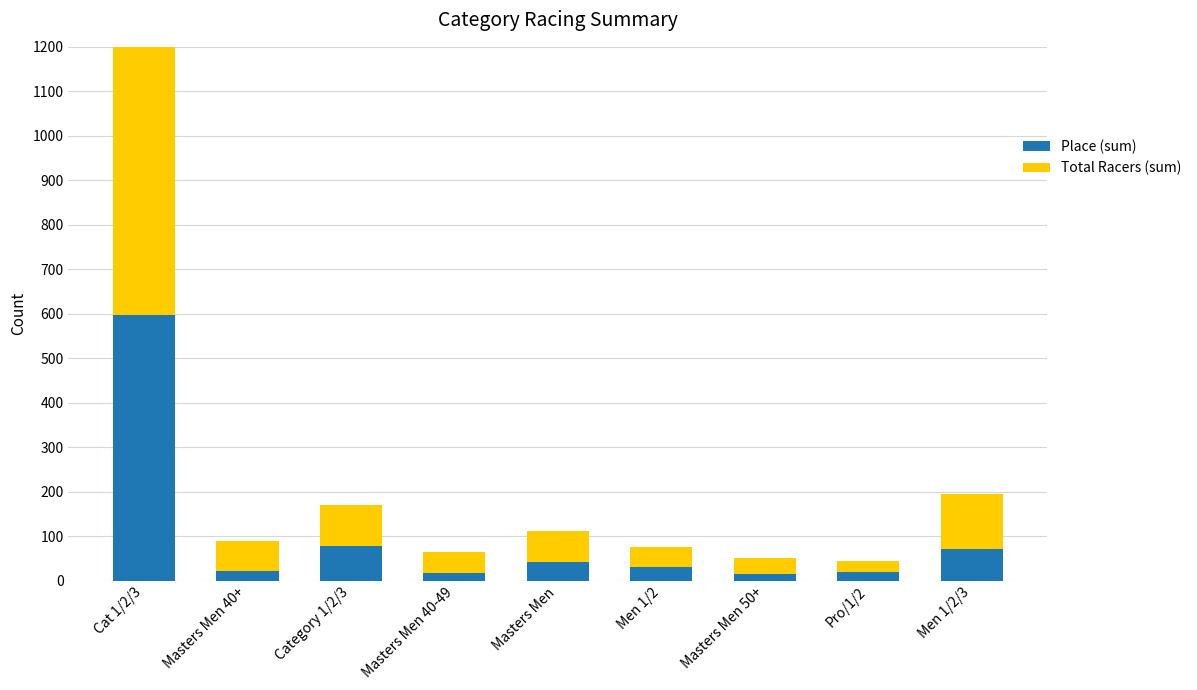

What is the average value of the Place (sum) series?

99